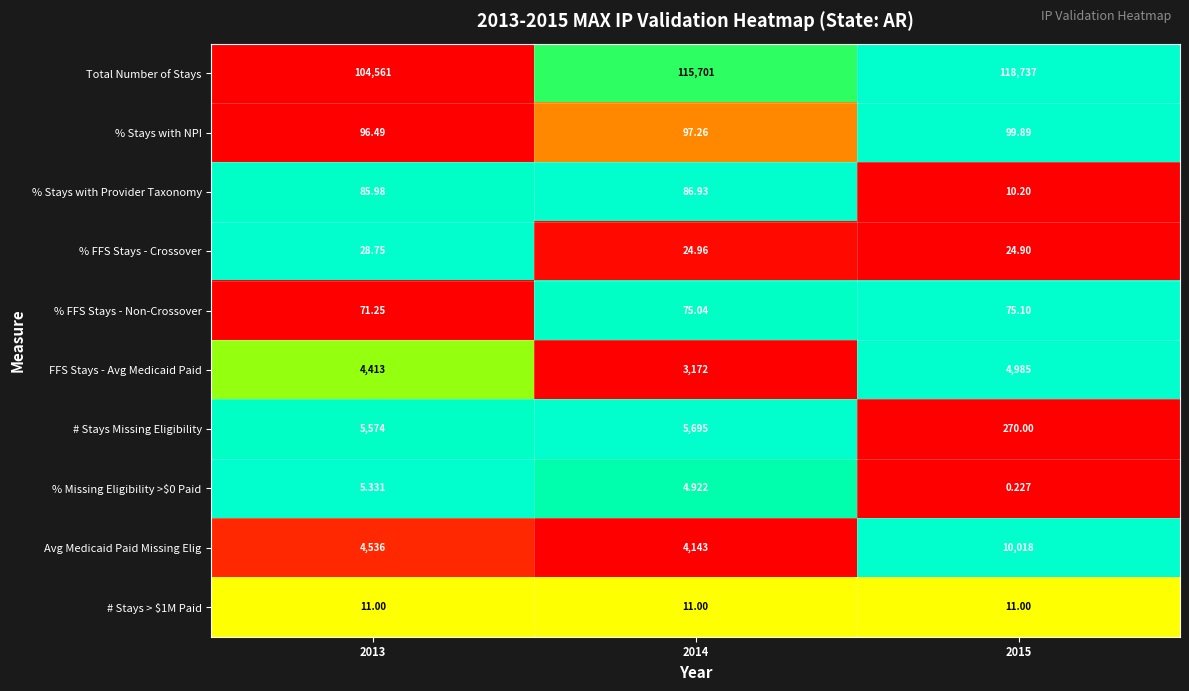

Between 2014 and 2015, which series saw the biggest shift?

Avg Medicaid Paid Missing Elig